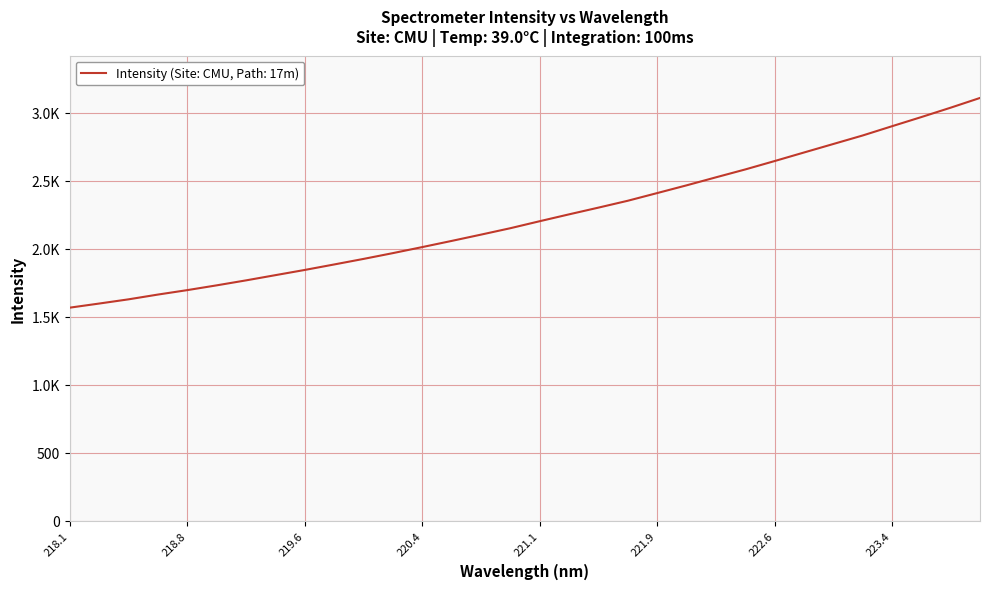

Does the chart have visible grid lines?

Yes